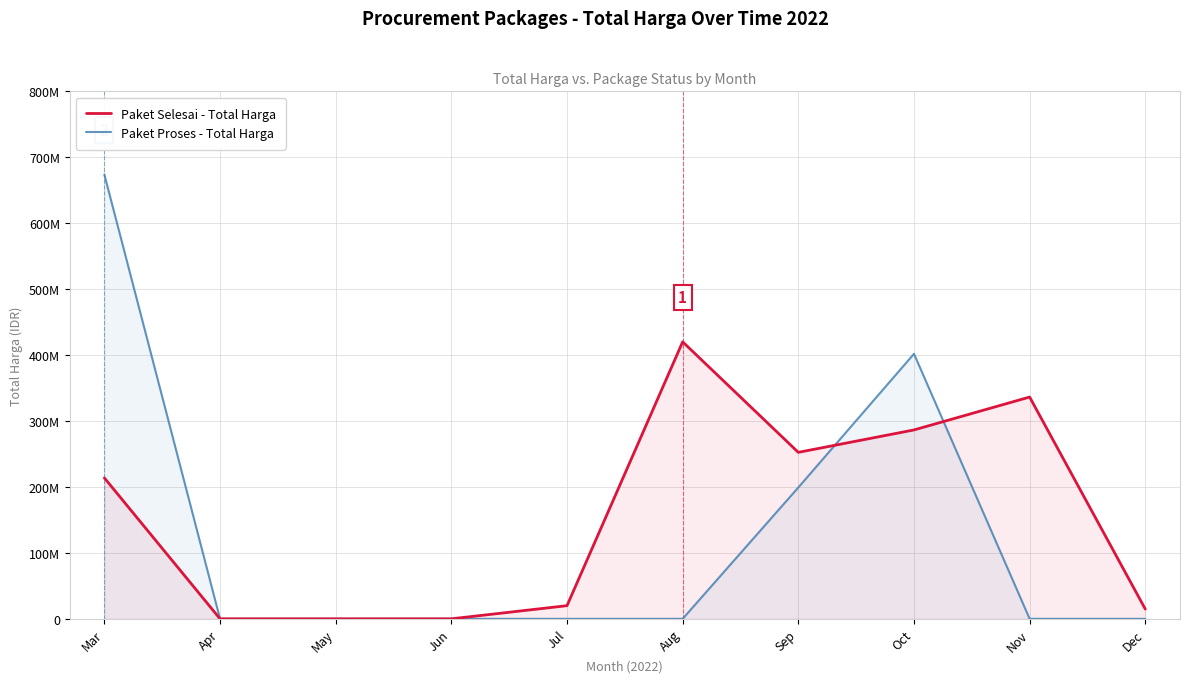

At which category is the sum across all series the highest?

Mar